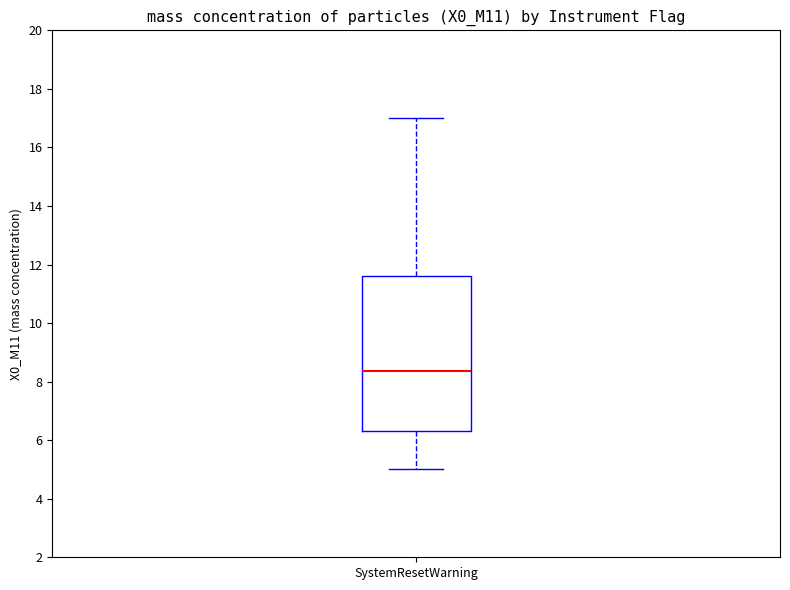

Where is the upper edge of the box for SystemResetWarning on the y-axis? The values are not printed on the chart, so give them approximately, as read against the axis.

11.6